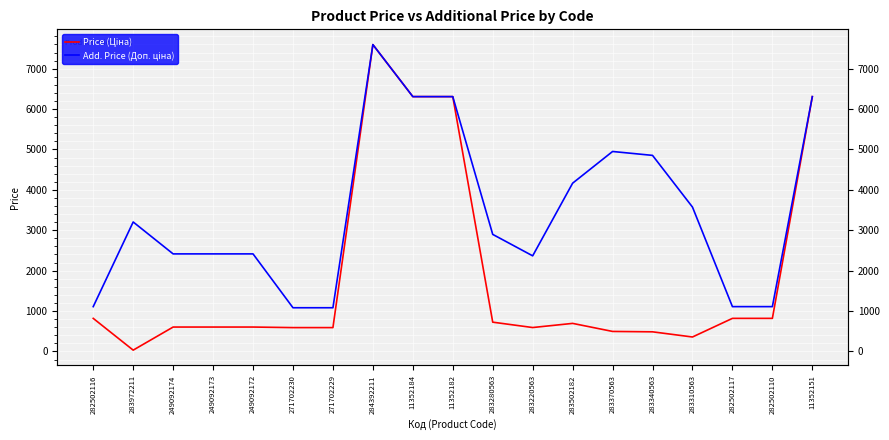

What are all the series names shown in the legend?

Price (Ціна), Add. Price (Доп. ціна)